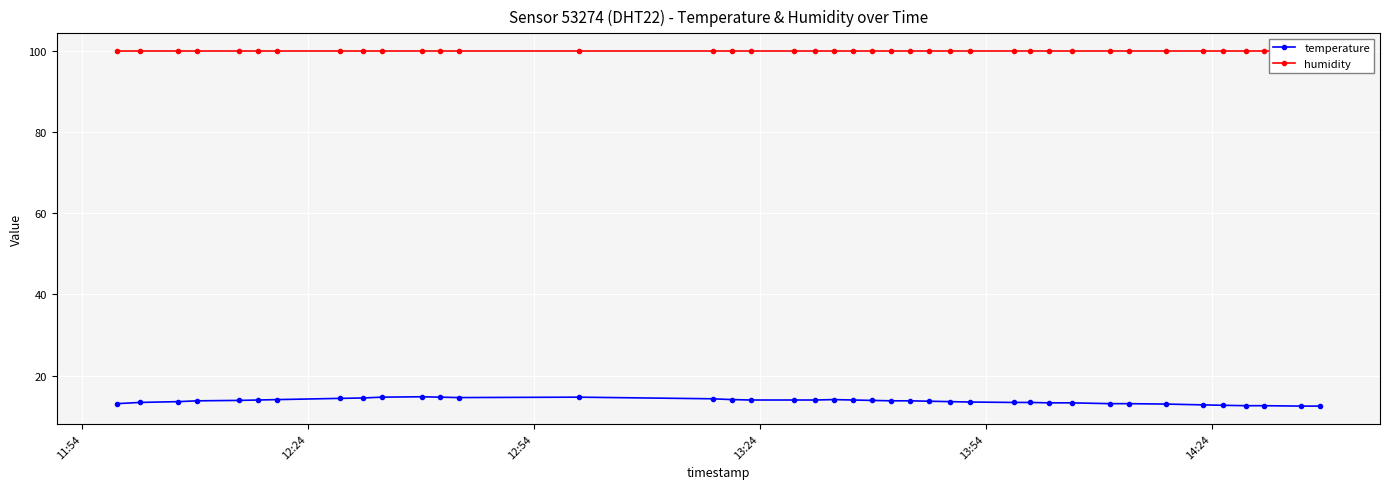

Rank the series by their maximum value, from lowest to highest.

temperature, humidity